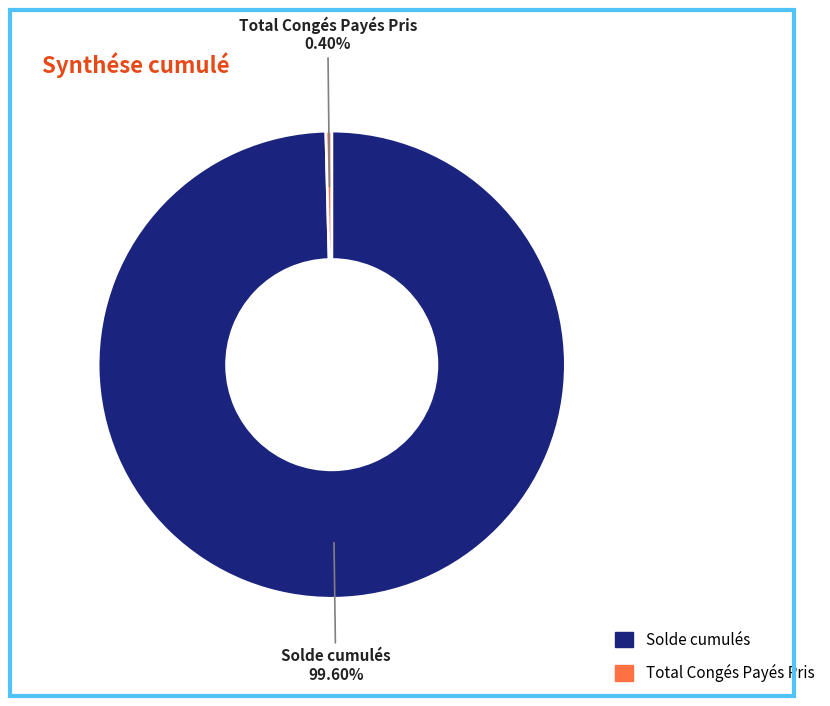

Which has a higher value, Solde cumulés or Total Congés Payés Pris?

Solde cumulés